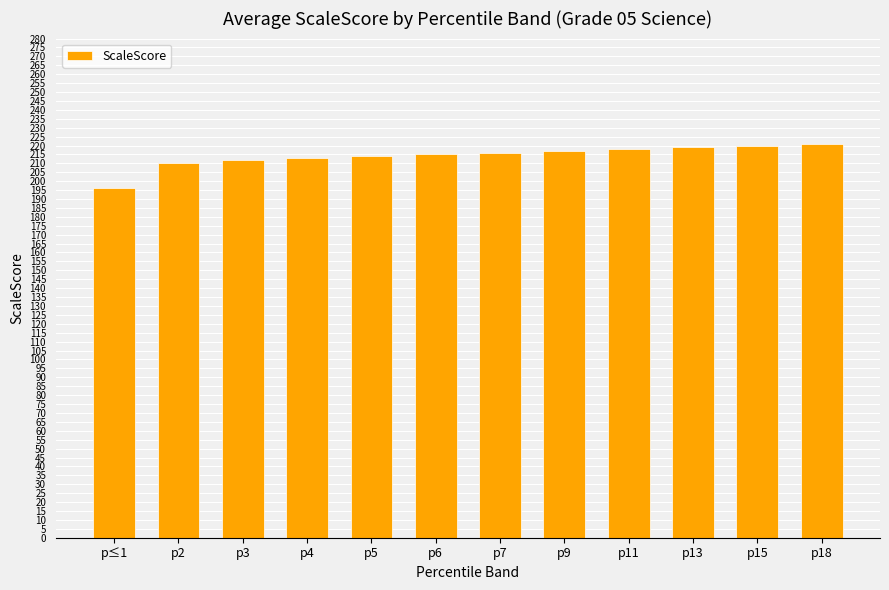

What is the label of the 4th bar from the left?

p4